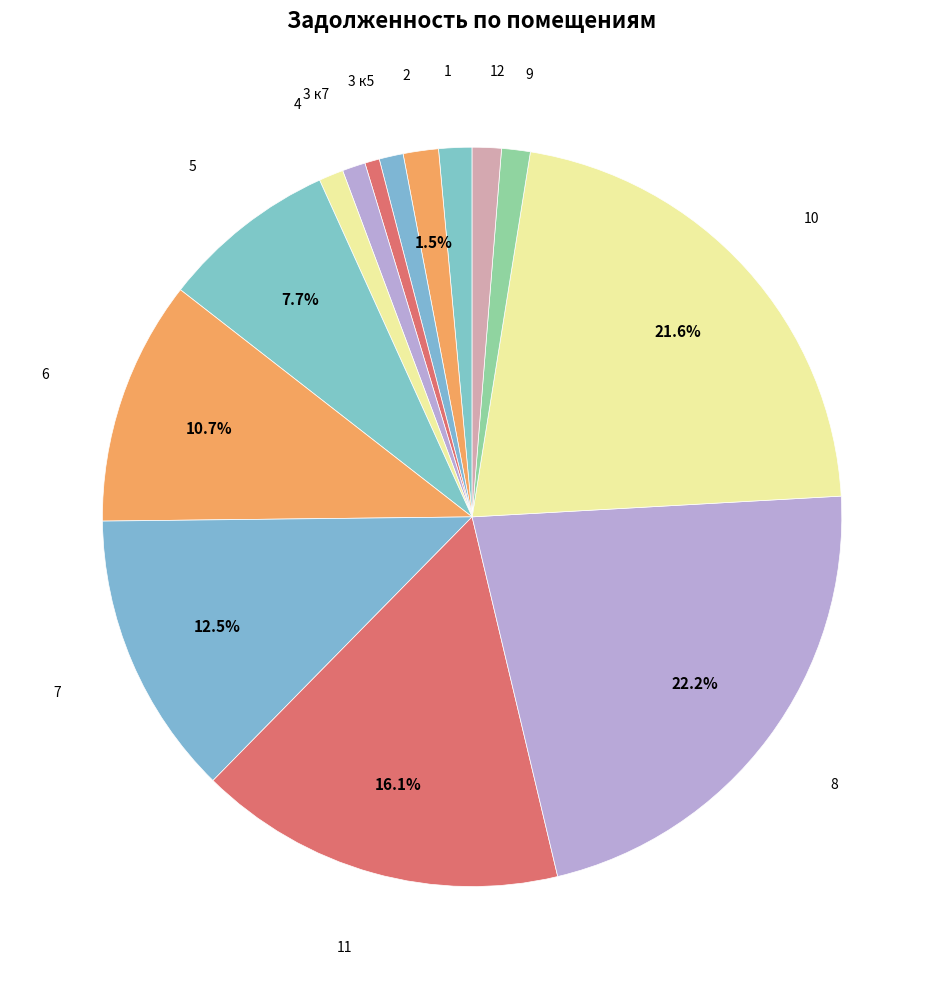

To the nearest percent, what is the difference between the largest and smallest slice percentages?

22%